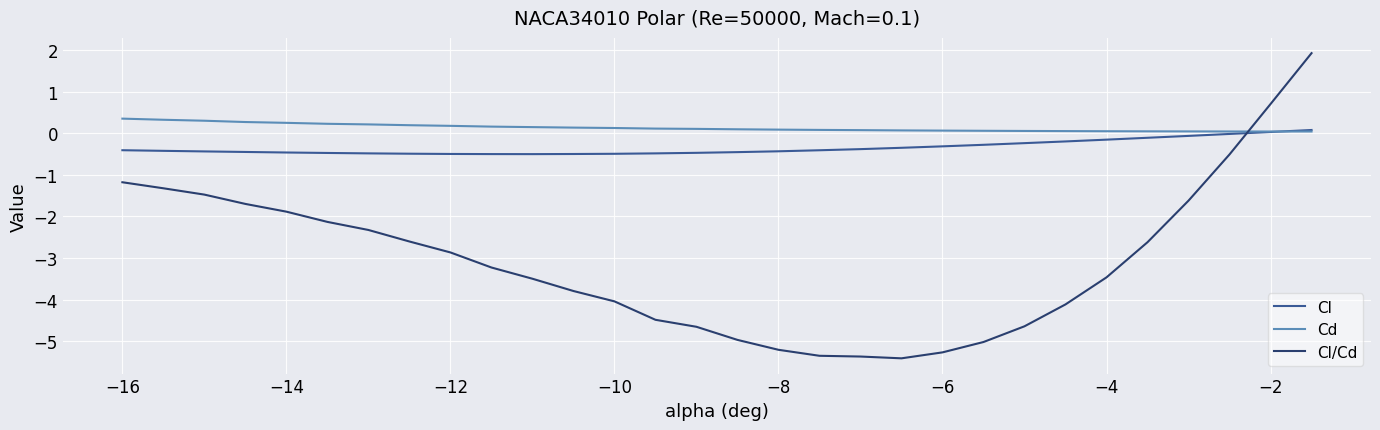

Which series has the largest total across all categories?

Cd